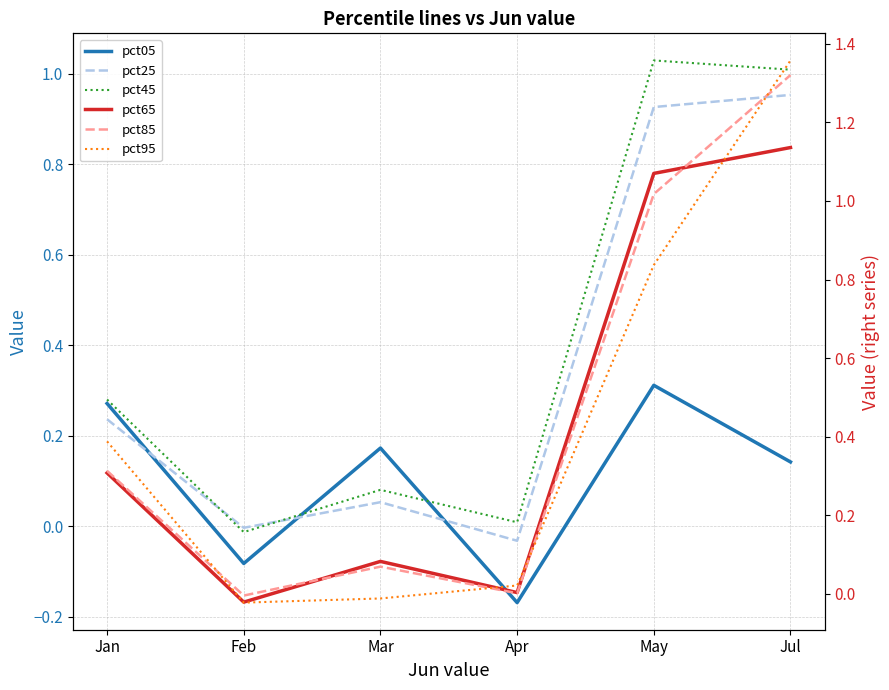

How many times do pct05 and pct85 cross each other?

2